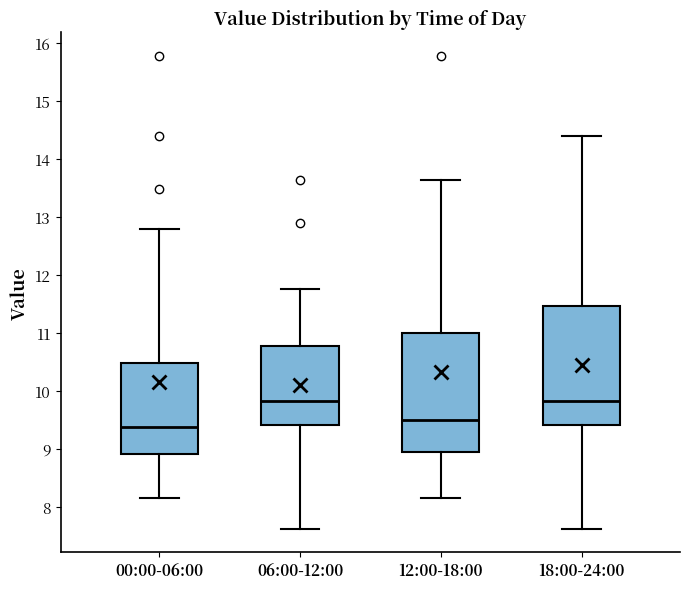

Where does the median line of the box for 00:00-06:00 sit on the y-axis? The values are not printed on the chart, so give them approximately, as read against the axis.

9.4